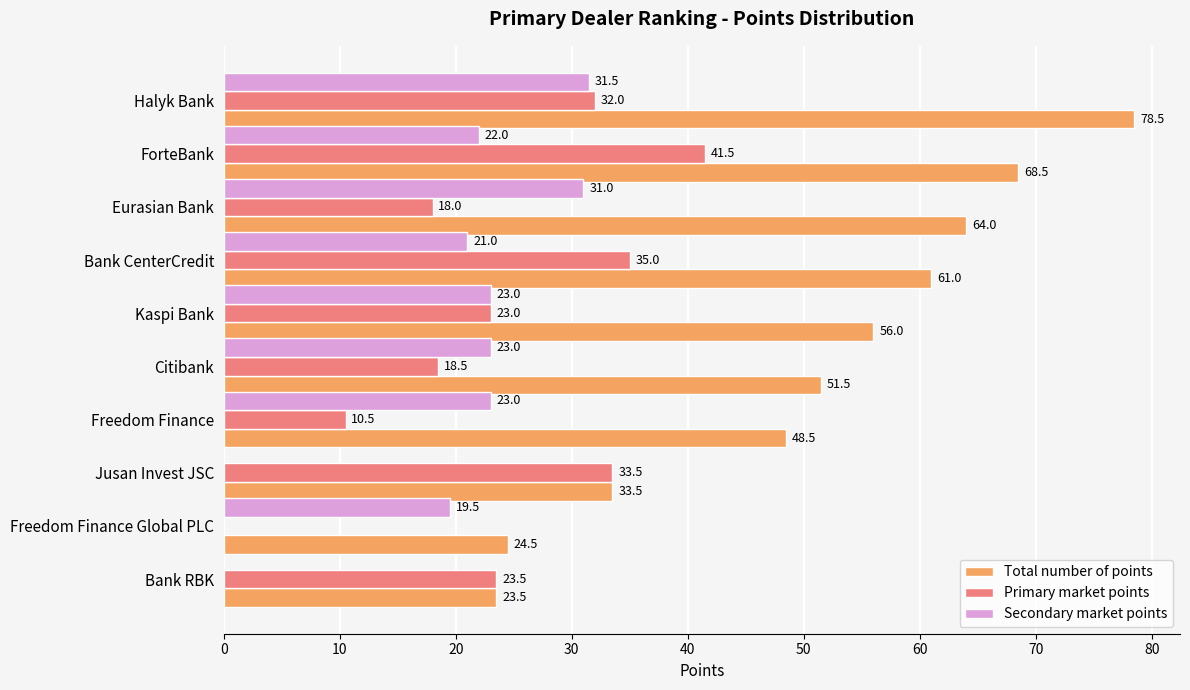

What is the highest value of the Total number of points series?

78.5